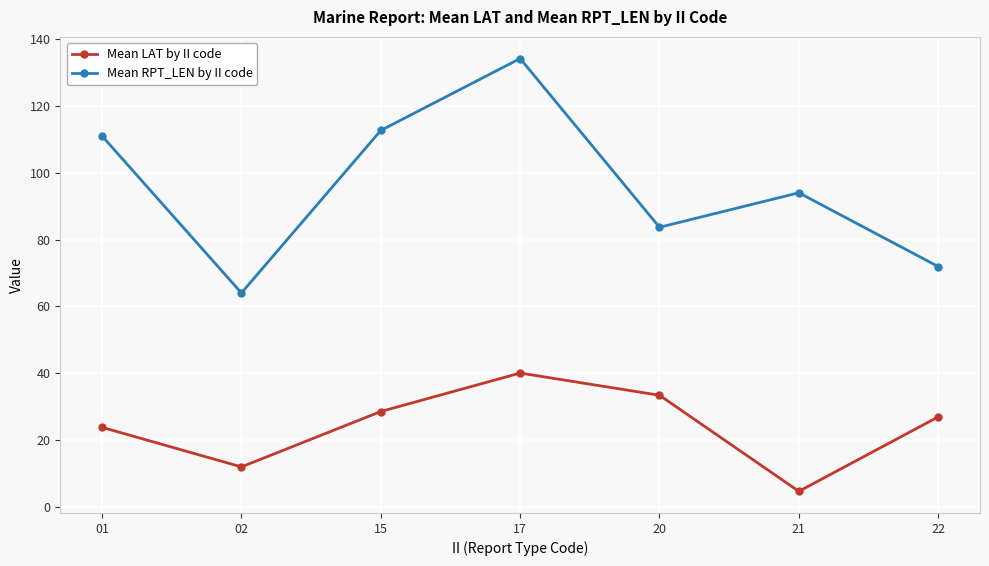

True or false: Mean RPT_LEN by II code and Mean LAT by II code intersect in this chart.

False